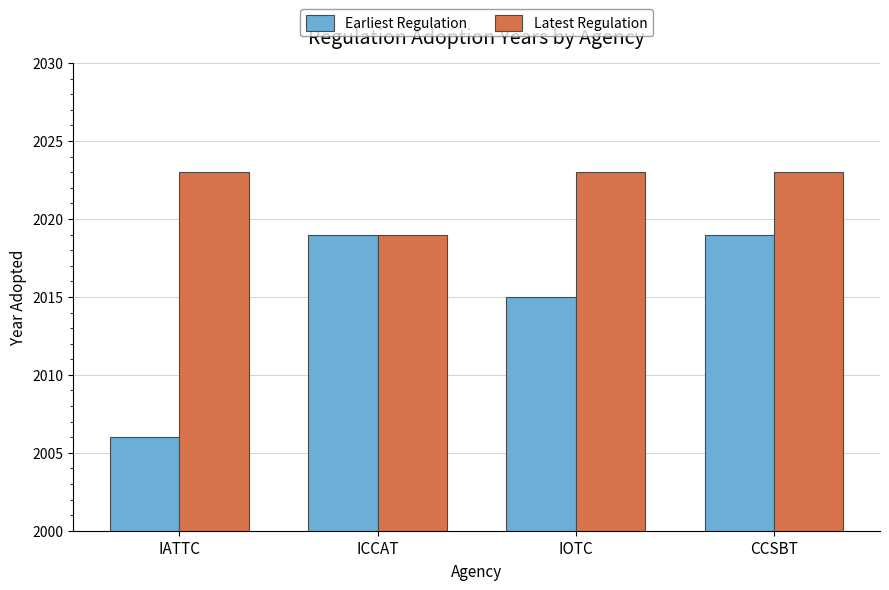

Which series changed the most between ICCAT and CCSBT?

Latest Regulation